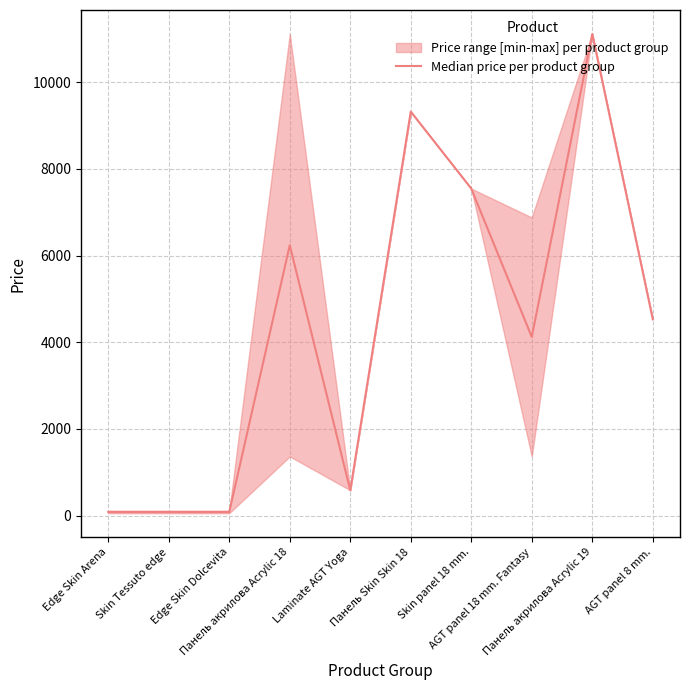

Rank the categories by value from highest to lowest.

Панель акрилова Acrylic 19, Панель Skin Skin 18, Skin panel 18 mm., Панель акрилова Acrylic 18, AGT panel 8 mm., AGT panel 18 mm. Fantasy, Laminate AGT Yoga, Edge Skin Arena, Skin Tessuto edge, Edge Skin Dolcevita